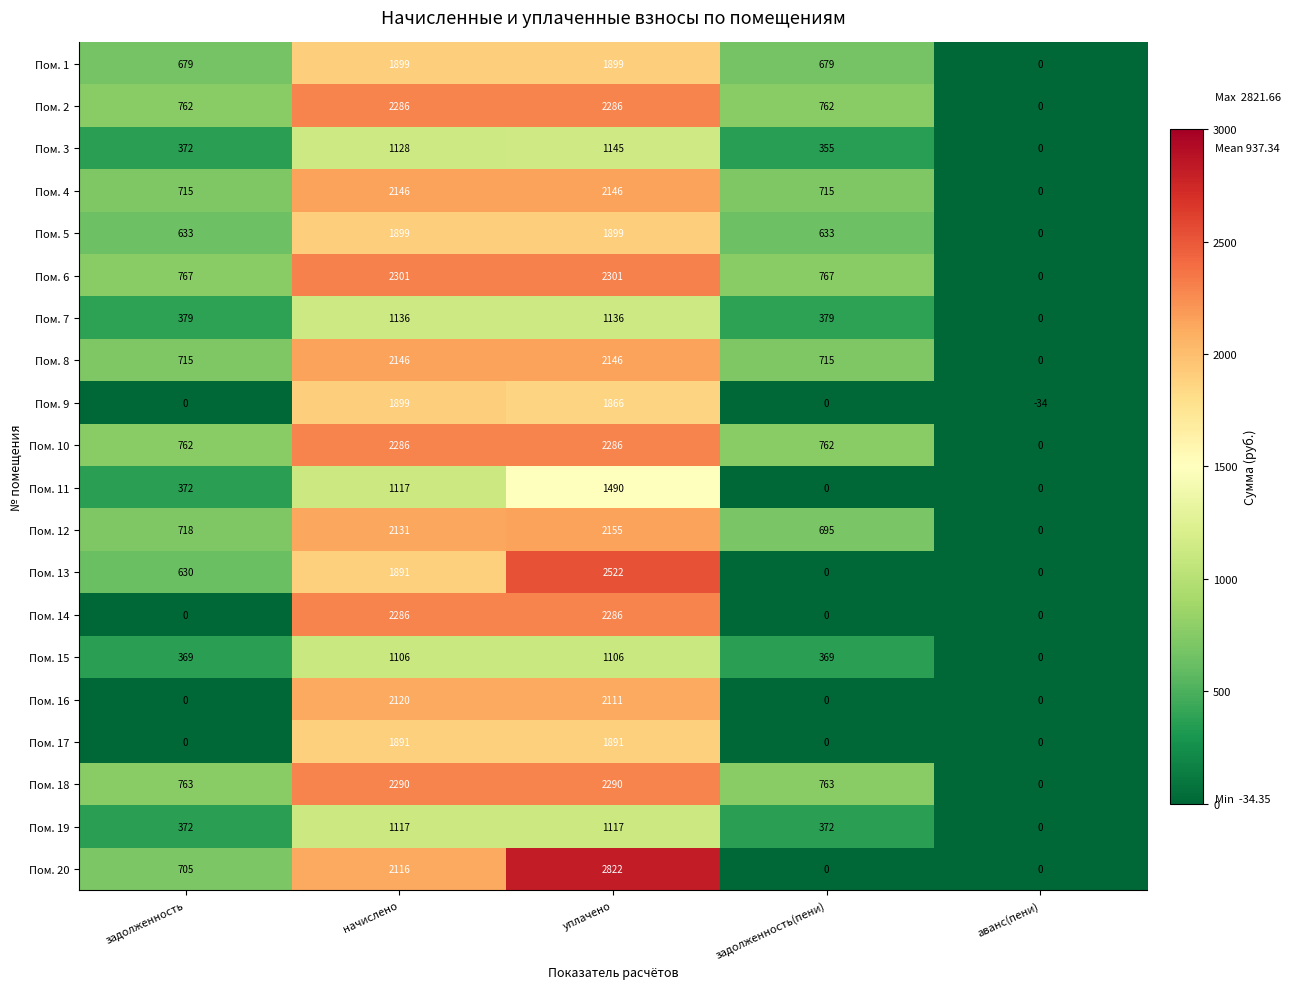

At how many categories does at least one series exceed 2345?

1